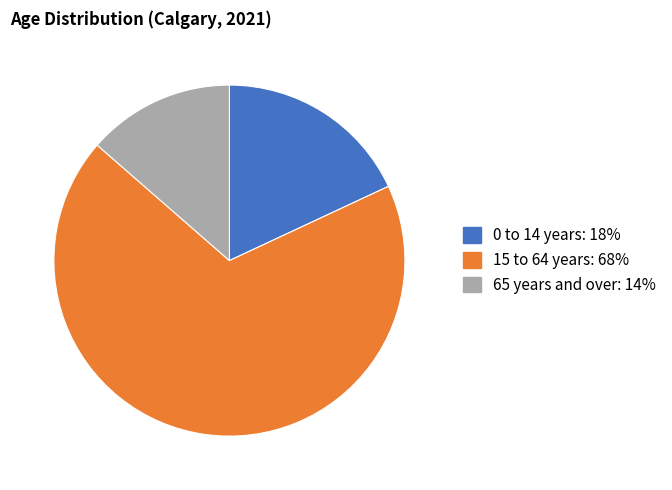

Approximately how many times larger is the value at 0 to 14 years compared to 65 years and over?

1.3